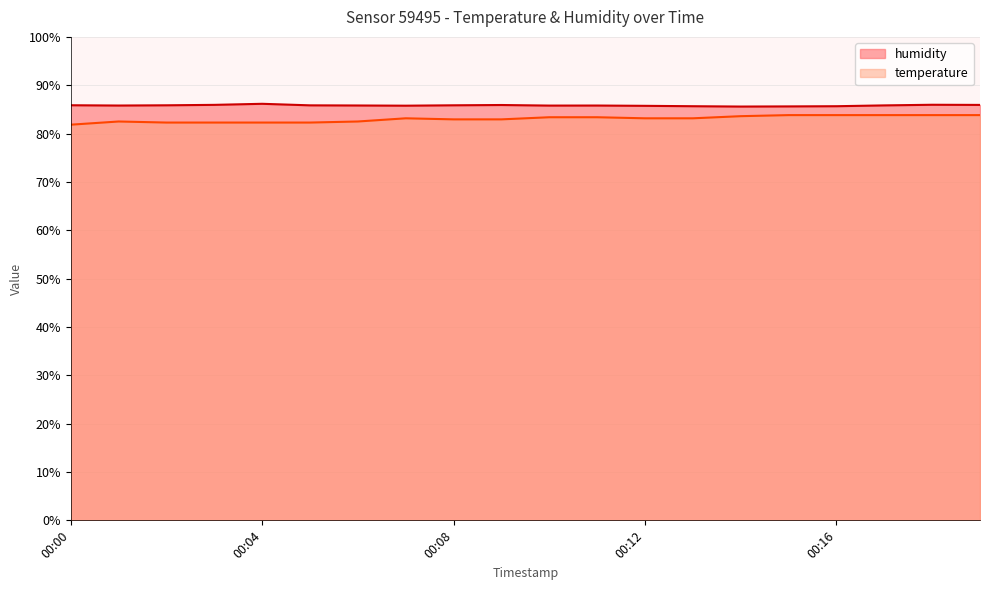

Is it true that humidity equals 85.9 at 00:00?

True